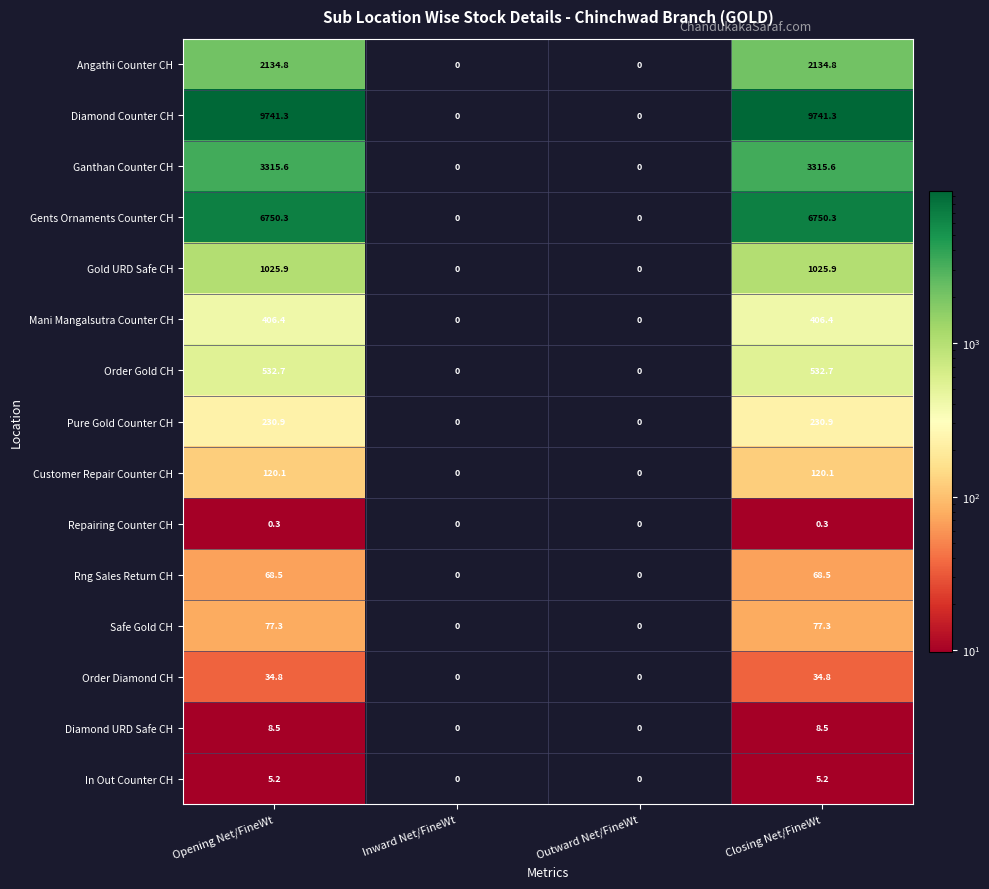

What is the approximate value of Rng Sales Return CH at Opening Net/FineWt?

68.5